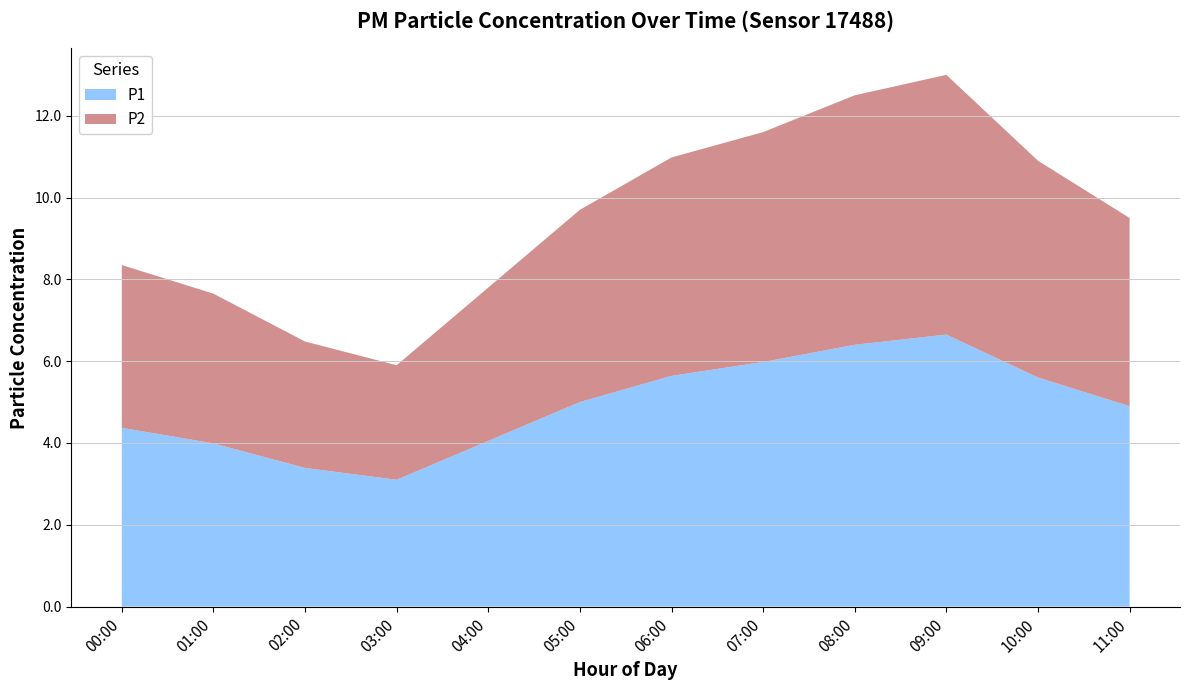

What is the total value across all series at 01:00?

7.7